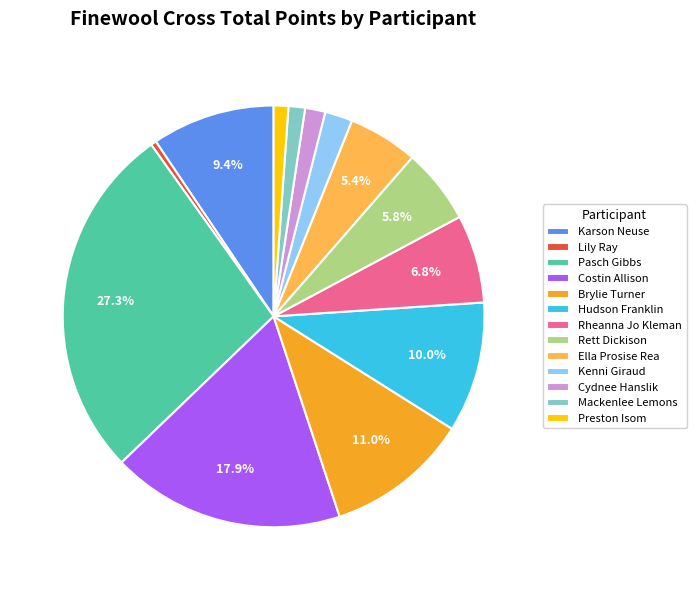

Which category has the smallest portion of the pie?

Lily Ray